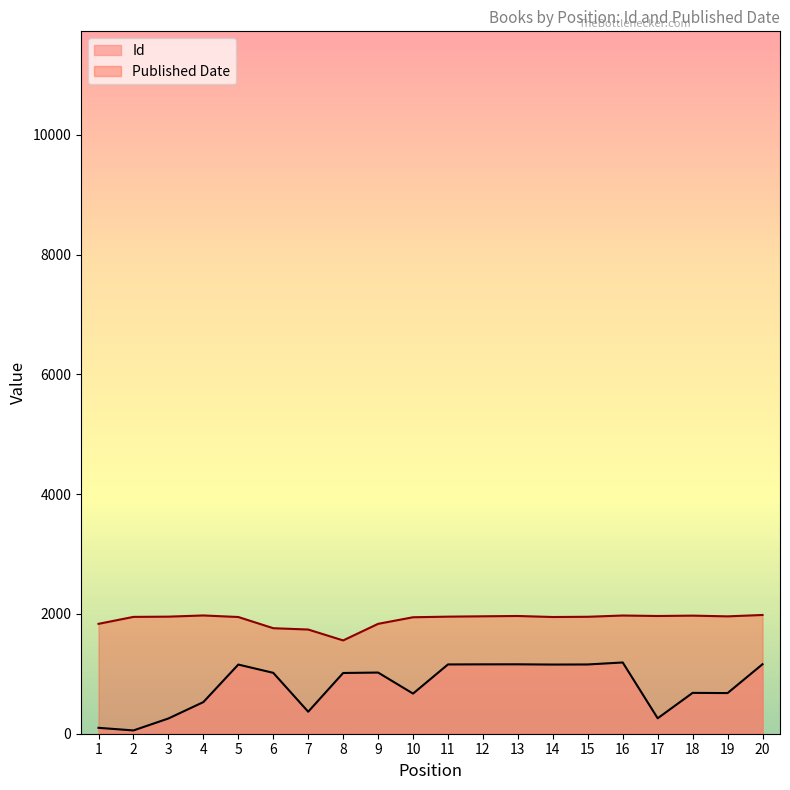

Reading left to right, list all the values displayed in this chart.

Id: 98.4	55.0	254.5	528.1	1155.1	1016.8	367.6	1014.3	1021.5	670.2	1157.0	1158.6	1159.1	1155.0	1156.7	1189.8	257.8	682.3	678.8	1160.8
Published Date: 1835.0	1951.0	1955.0	1975.0	1949.0	1762.0	1740.0	1558.0	1835.0	1945.0	1955.0	1961.0	1966.0	1949.0	1953.0	1974.0	1966.0	1972.0	1960.0	1983.0